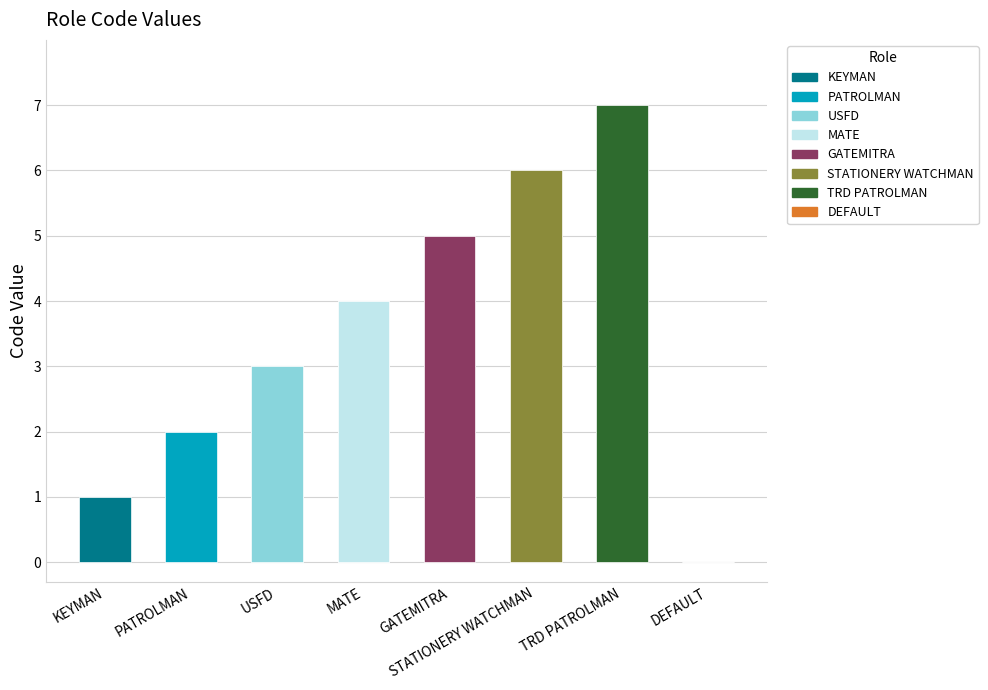

What is the greatest value displayed?

7